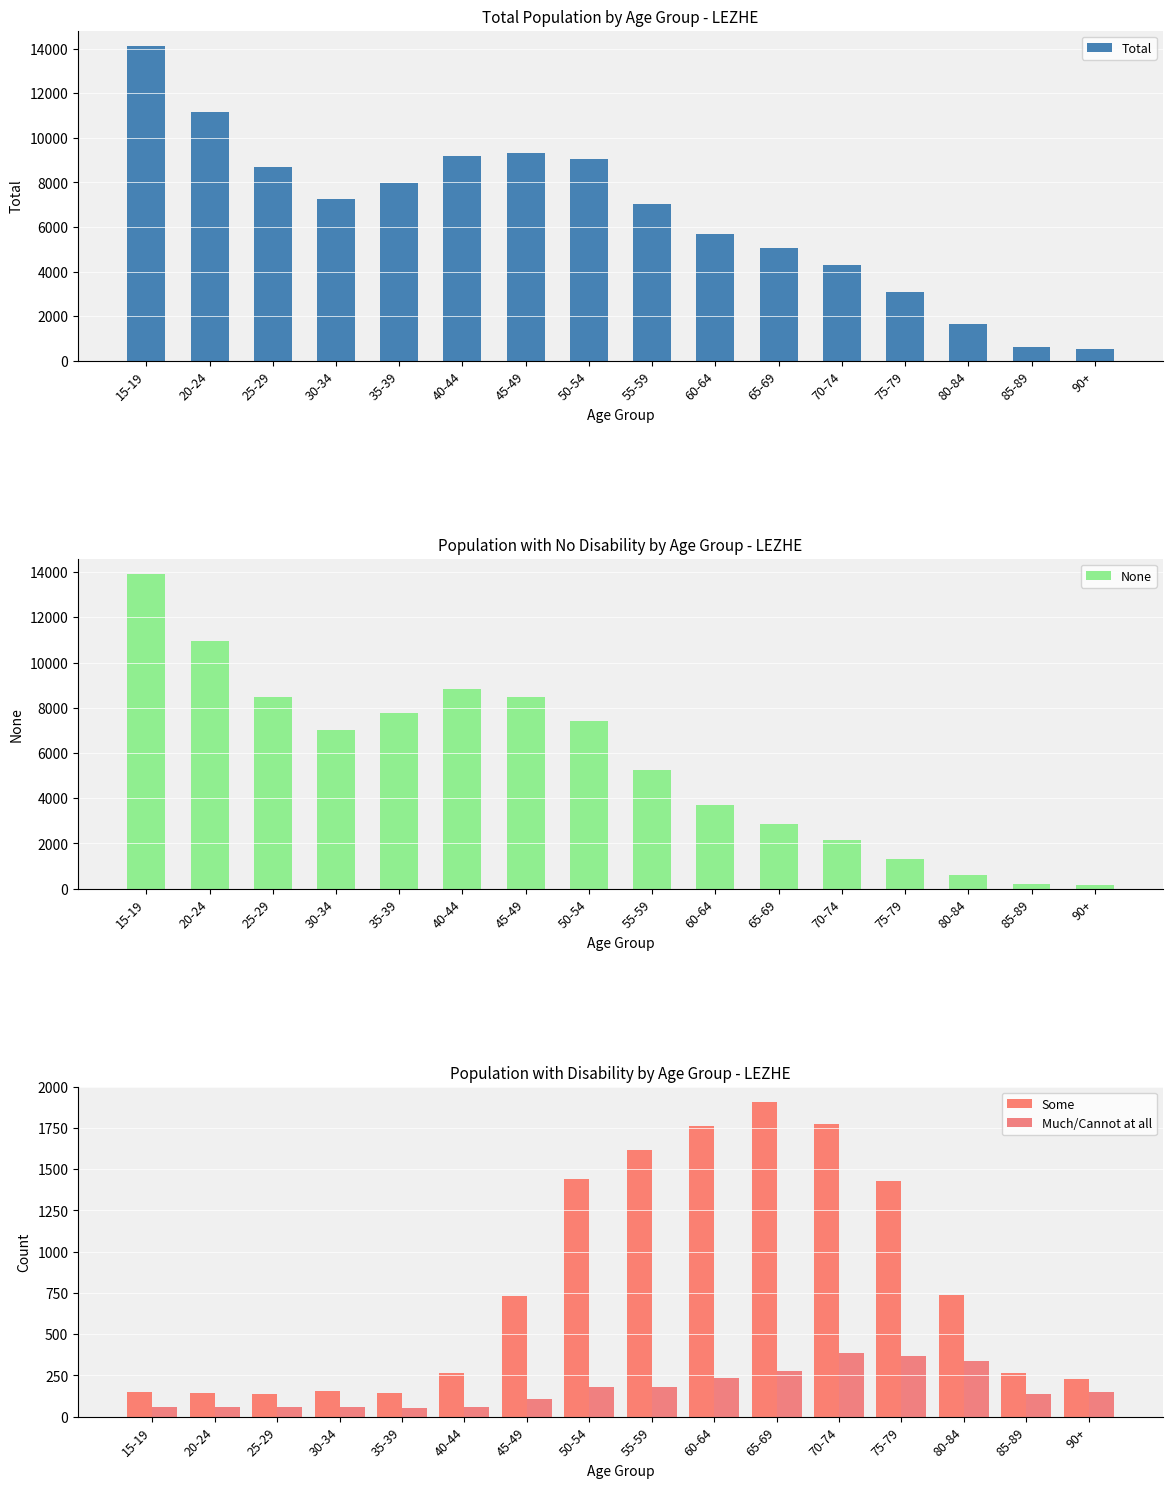

What position from the right is 30-34?

13